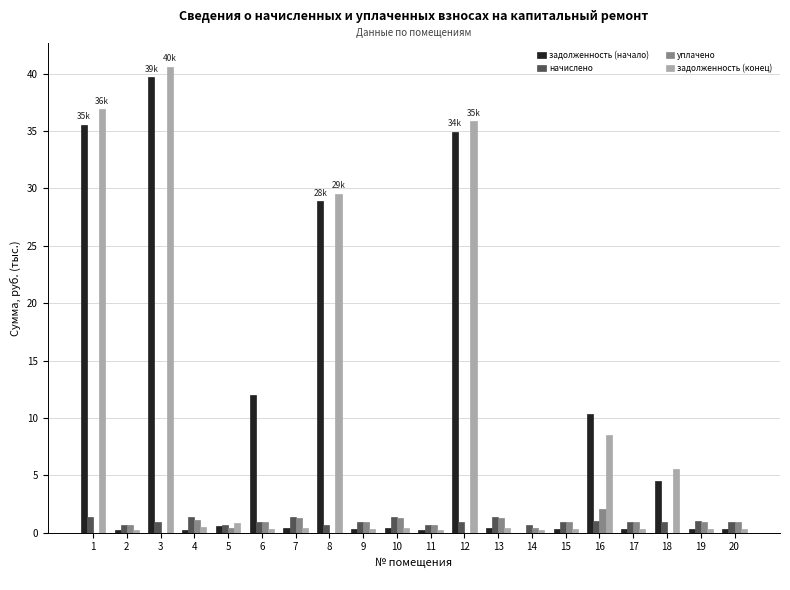

Between 16 and 19, which series saw the biggest shift?

задолженность (начало)